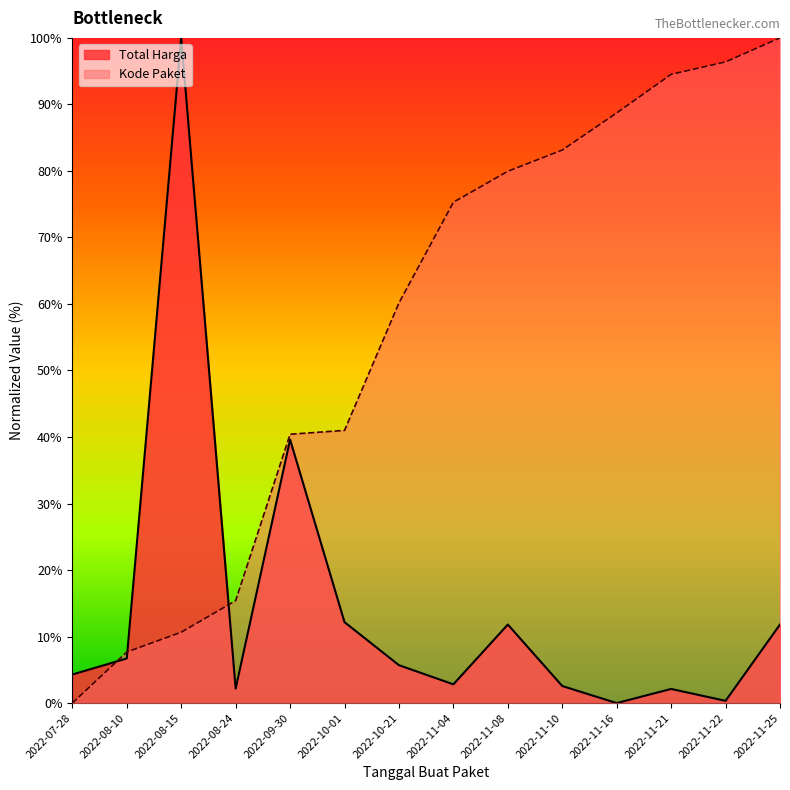

How many times do Total Harga and Kode Paket cross each other?

3